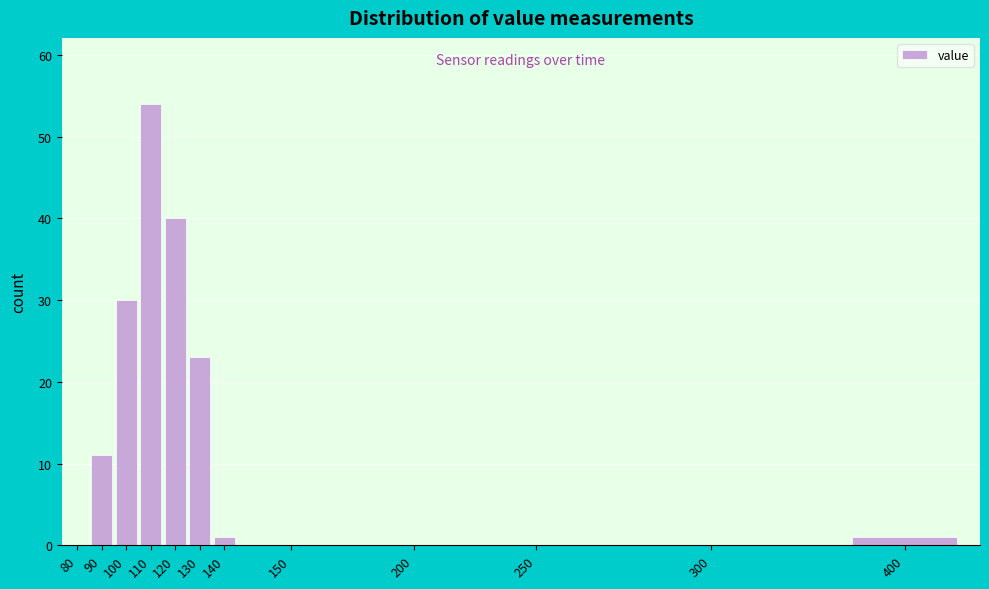

Reading right to left, list all the values displayed in this chart.

400=1	300=0	250=0	200=0	150=0	140=1	130=23	120=40	110=54	100=30	90=11	80=0